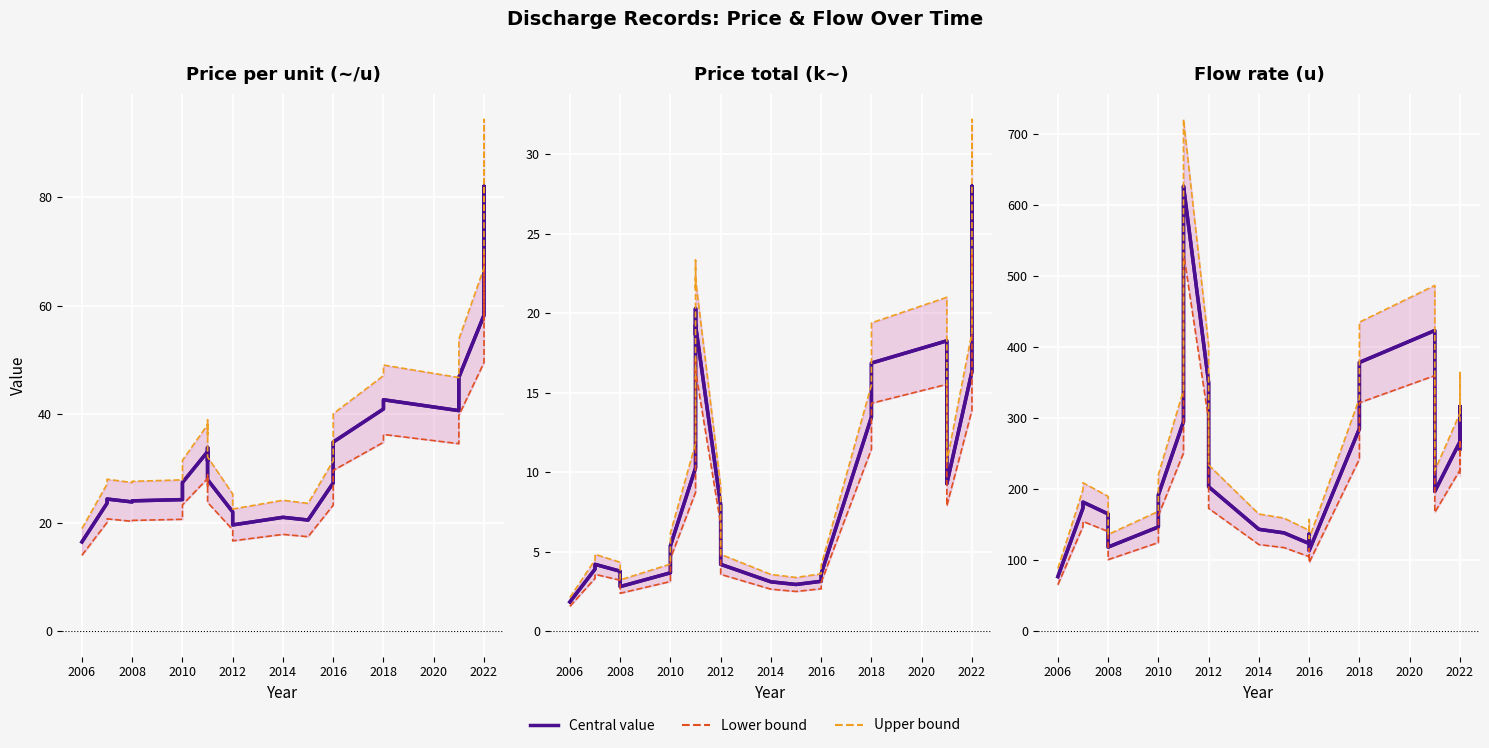

What position from the right is 2012?

23